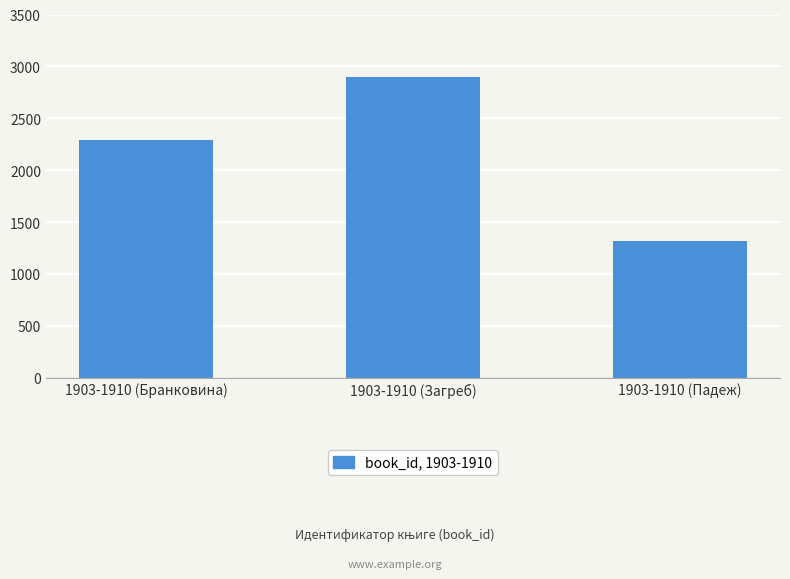

List the labels in order of value, largest first.

1903-1910 (Загреб), 1903-1910 (Бранковина), 1903-1910 (Падеж)